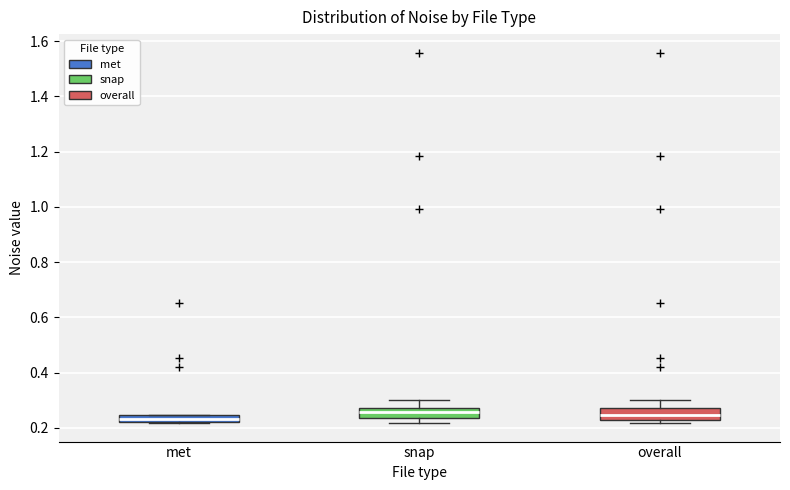

Where is the upper edge of the box for overall on the y-axis? The values are not printed on the chart, so give them approximately, as read against the axis.

0.28